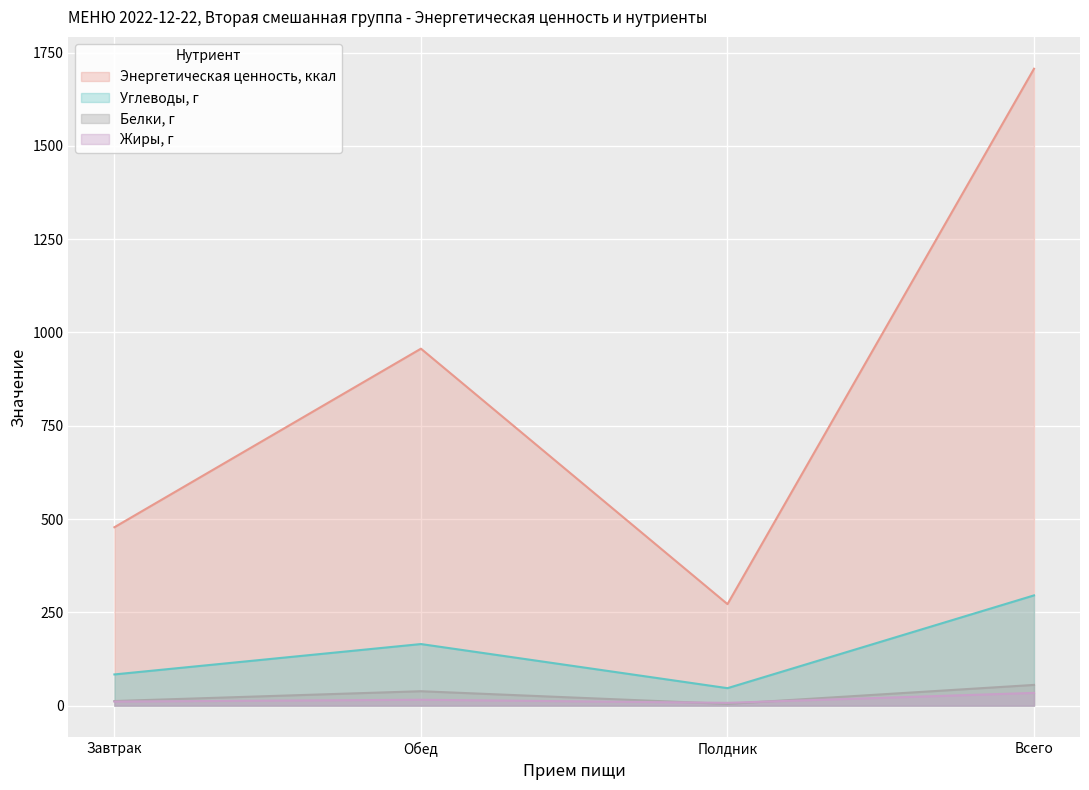

Which series has the largest range (max minus min)?

Энергетическая ценность, ккал